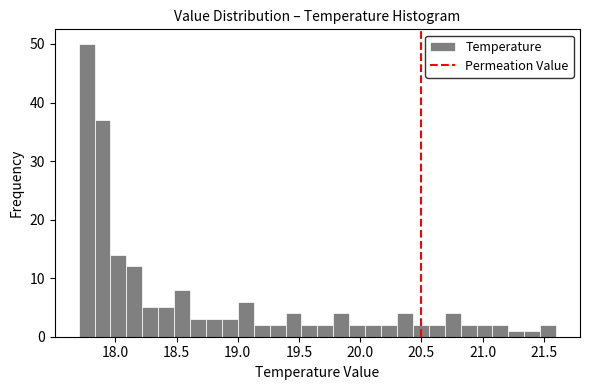

Read against the x-axis, roughly where is the centre of the tallest bar?

17.75